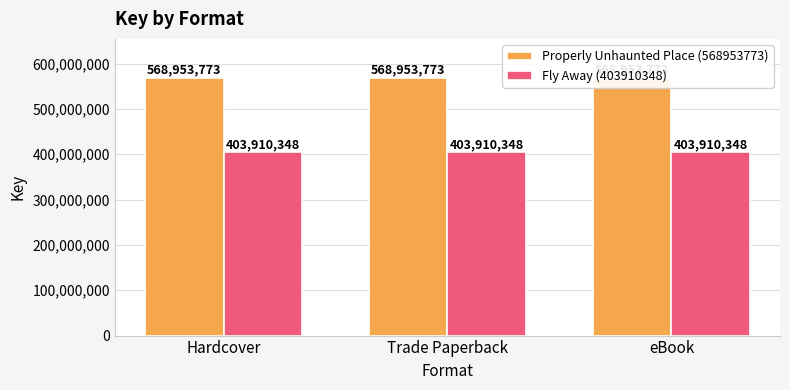

What value does the Fly Away (403910348) series have at Hardcover?

403910348